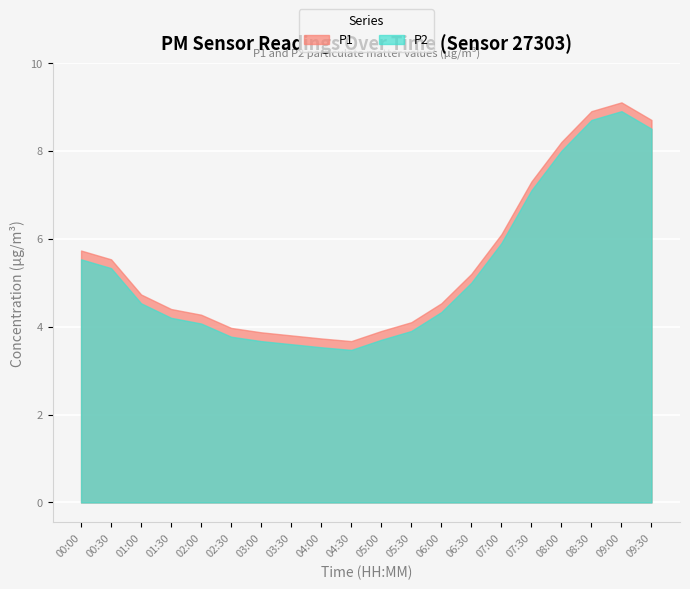

Is it true that P2 equals 4.1 at 02:00?

True